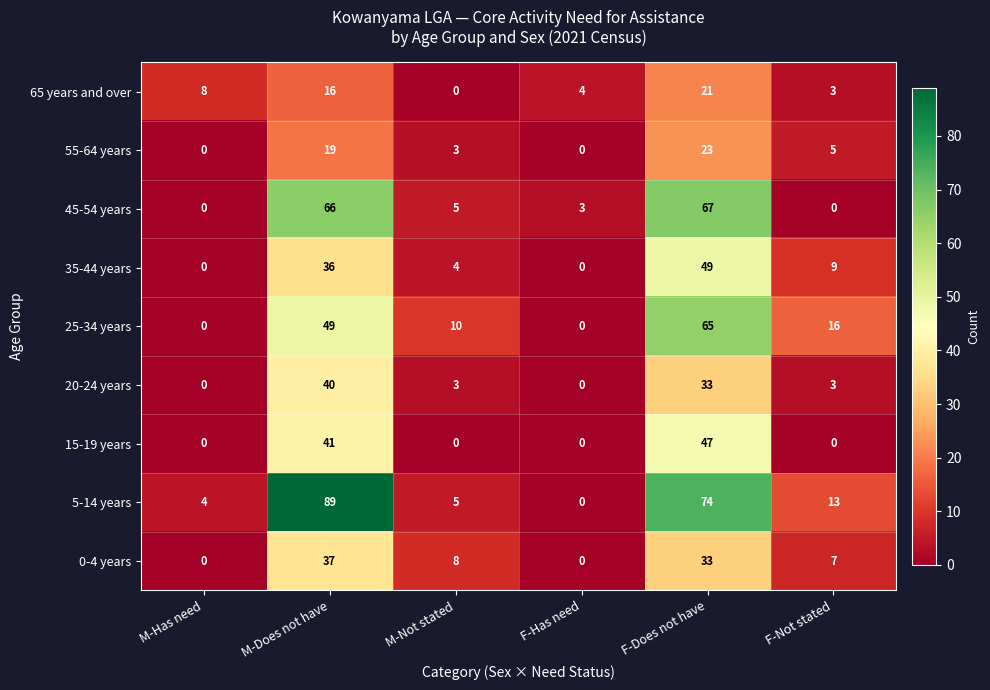

At which category does the chart reach its peak across all series?

M-Does not have